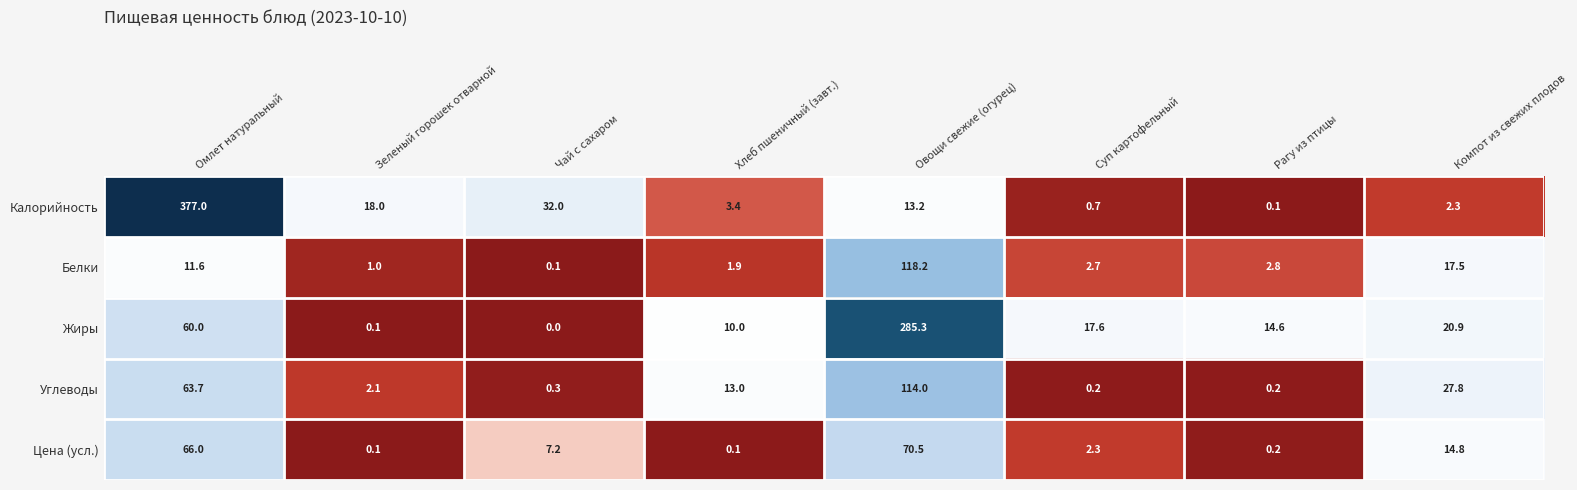

Where does the Калорийность series first go above 13?

Омлет натуральный